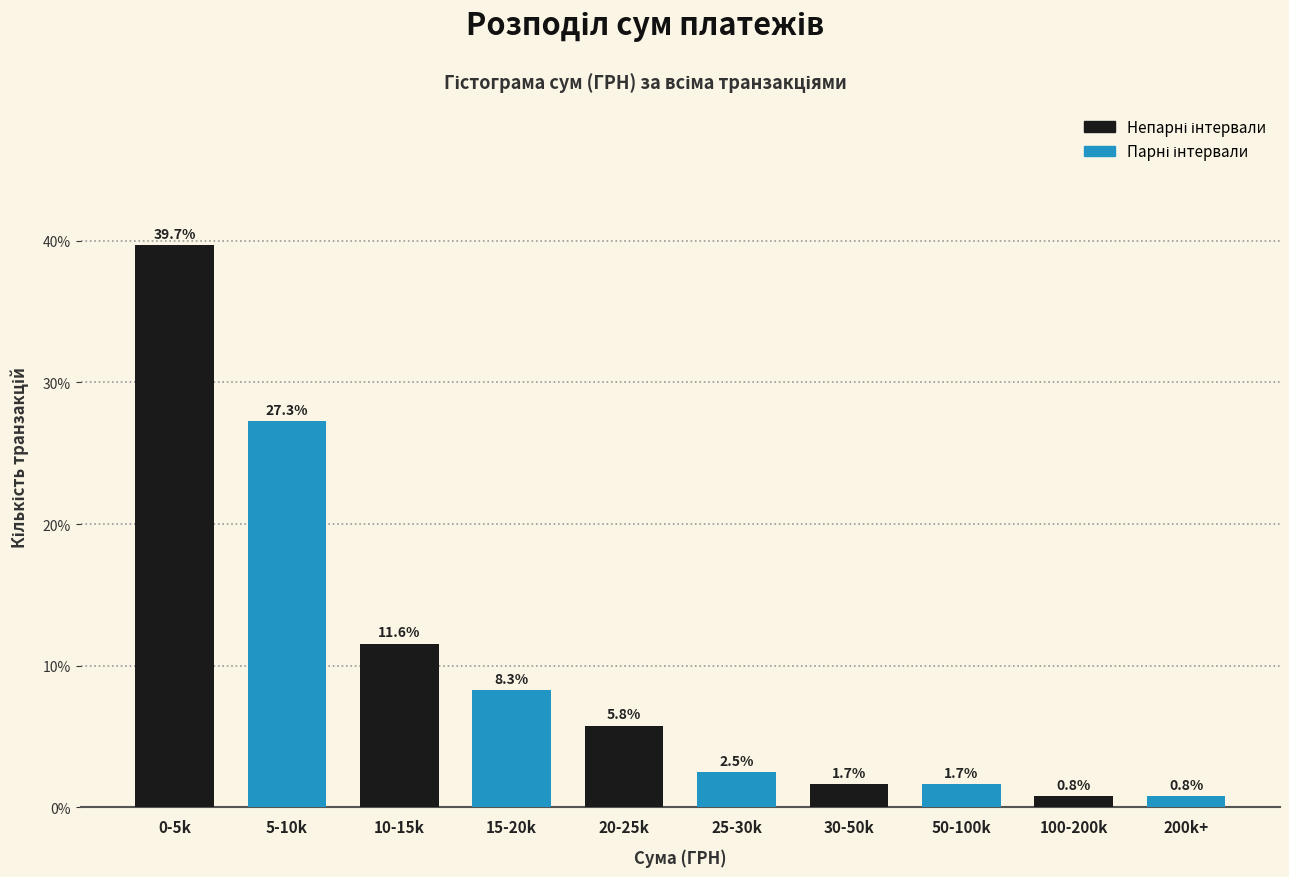

What is the smallest value displayed?

0.8